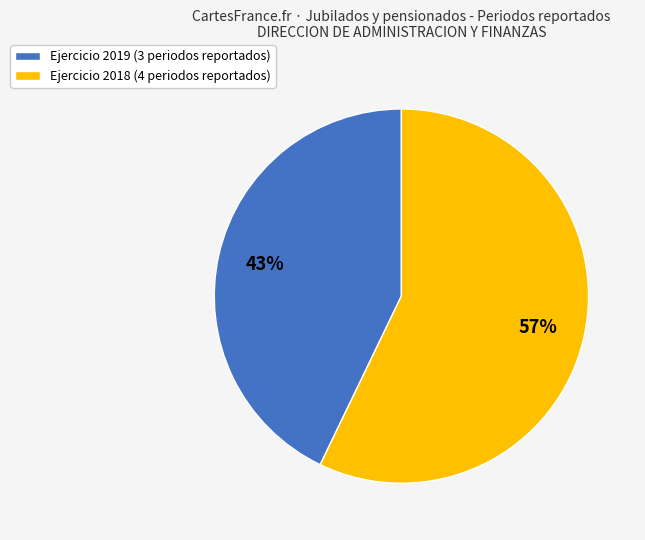

How many segments does this pie chart have?

2